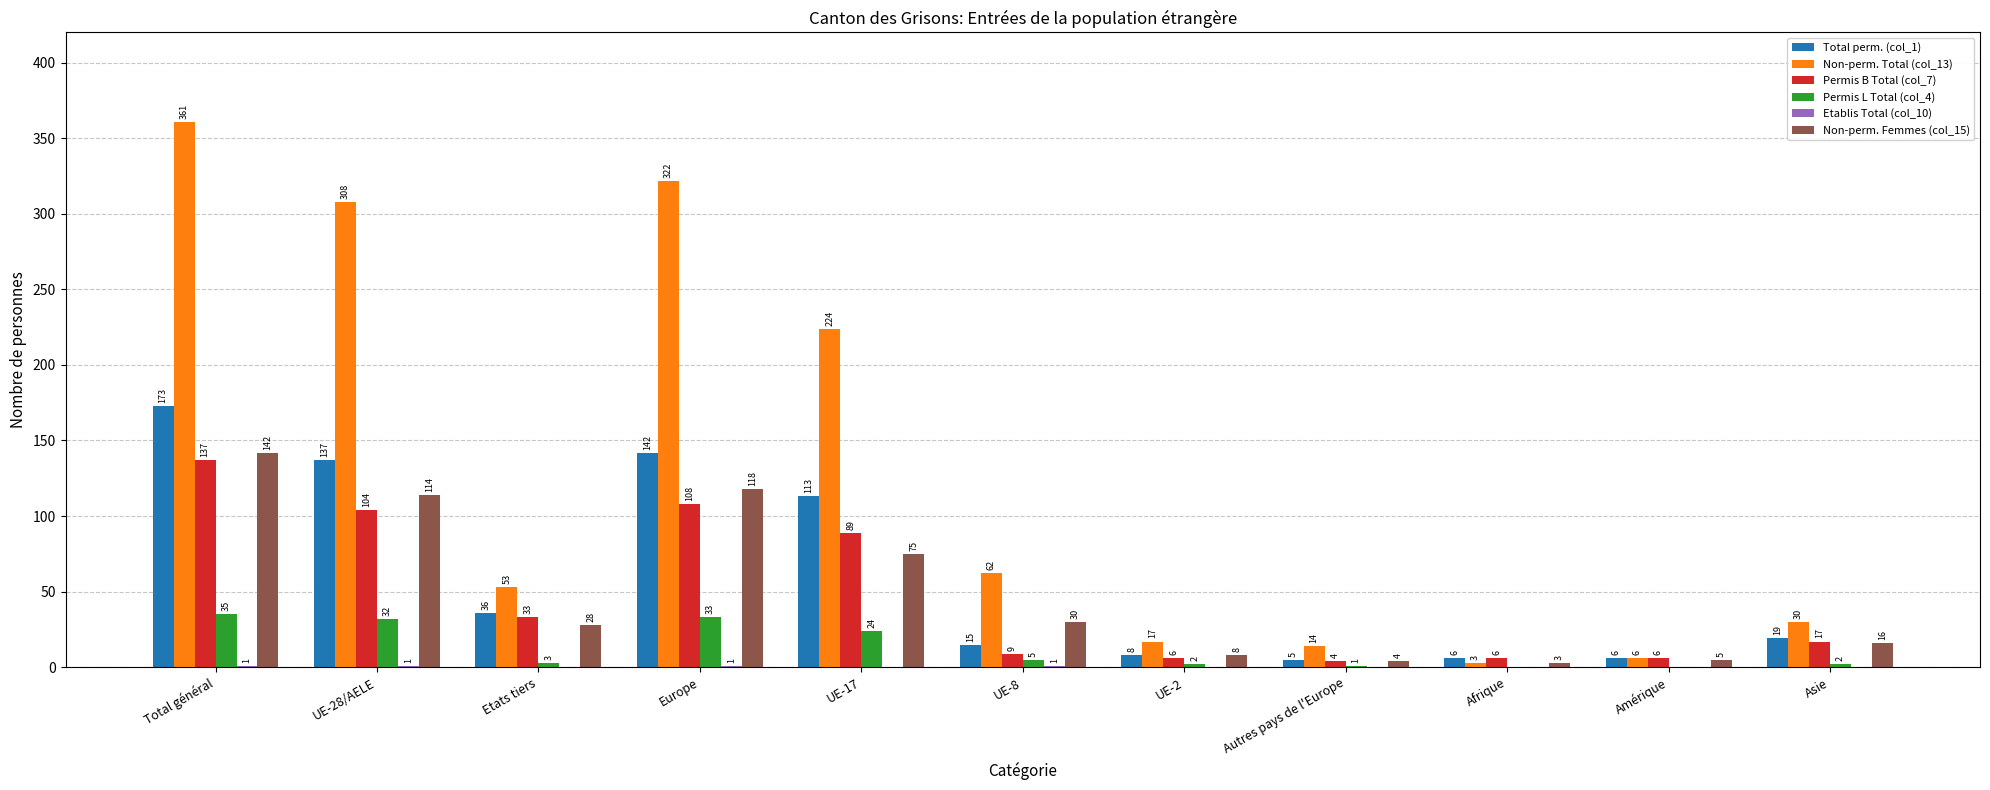

Which series changed the most between UE-28/AELE and UE-17?

Non-perm. Total (col_13)